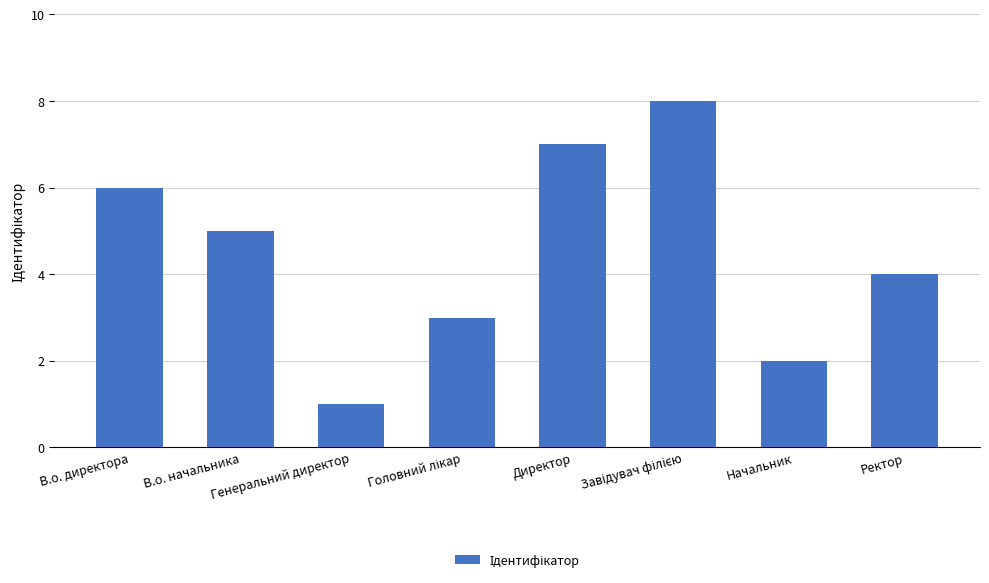

What is the sum of all values?

36